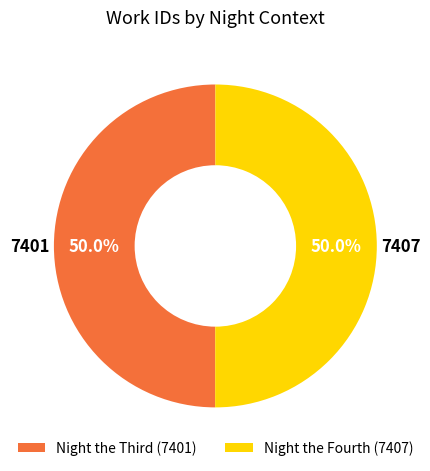

Which slice represents more than half of the pie?

Night the Fourth